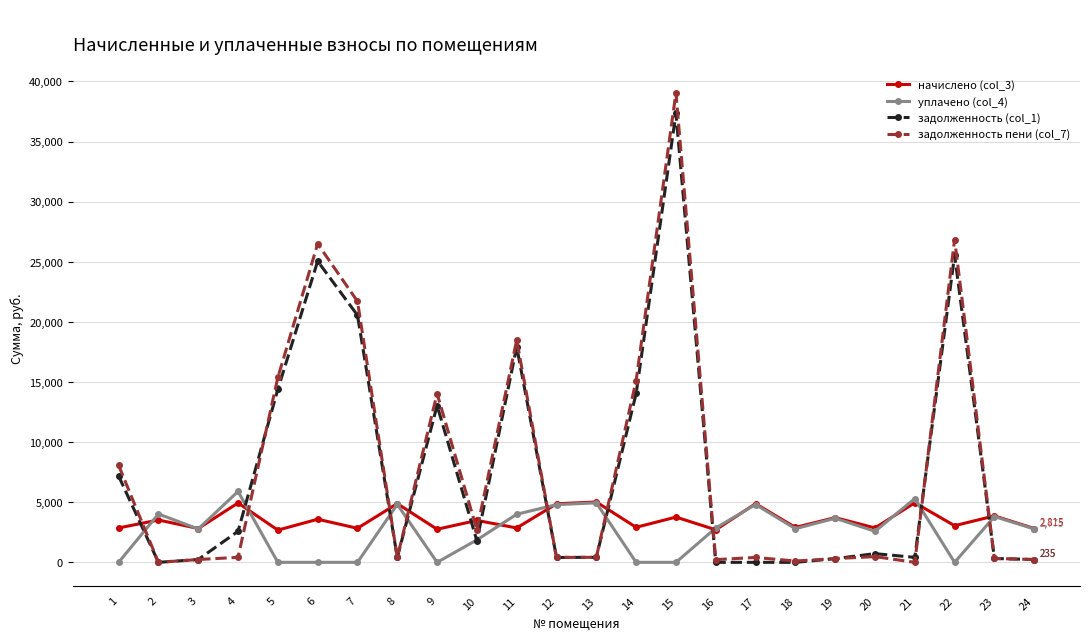

At which category is the sum across all series the highest?

15